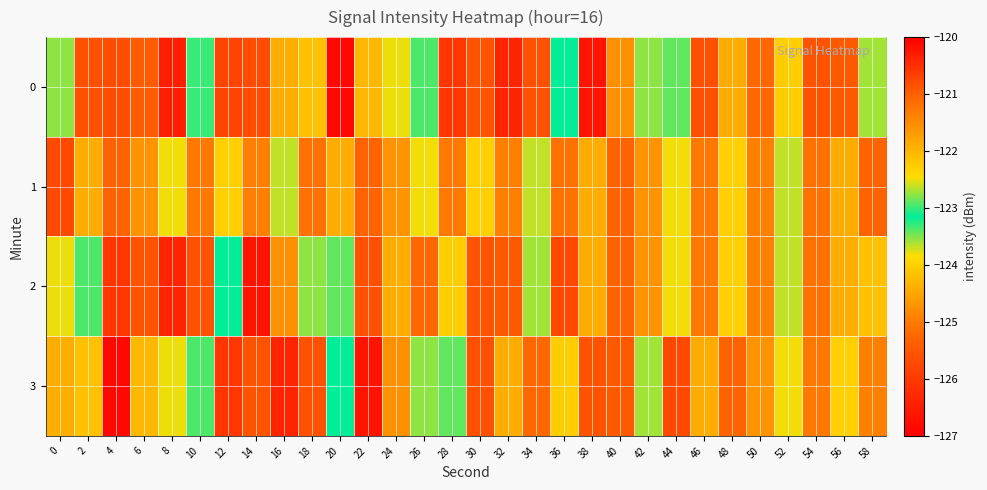

What is the total value across all series at 42?

-490.4